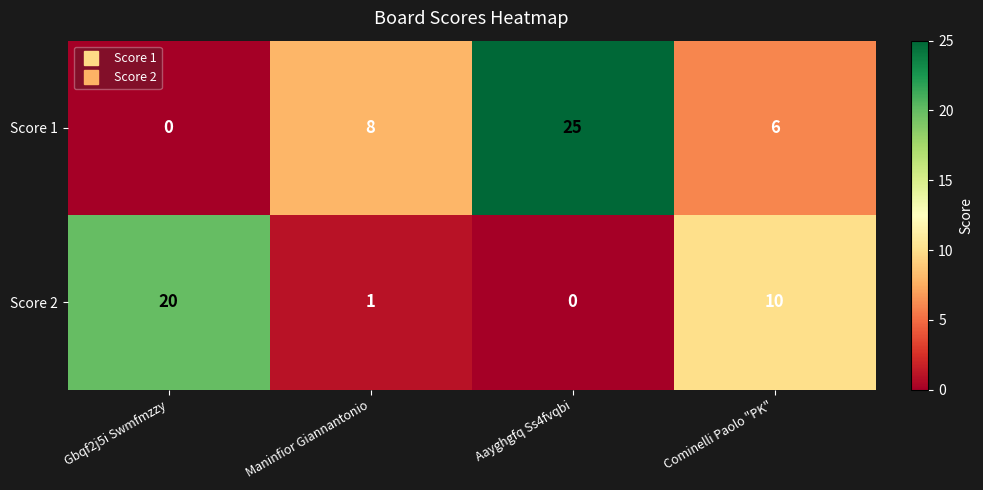

At which label is Score 1 closest to 12?

Maninfior Giannantonio